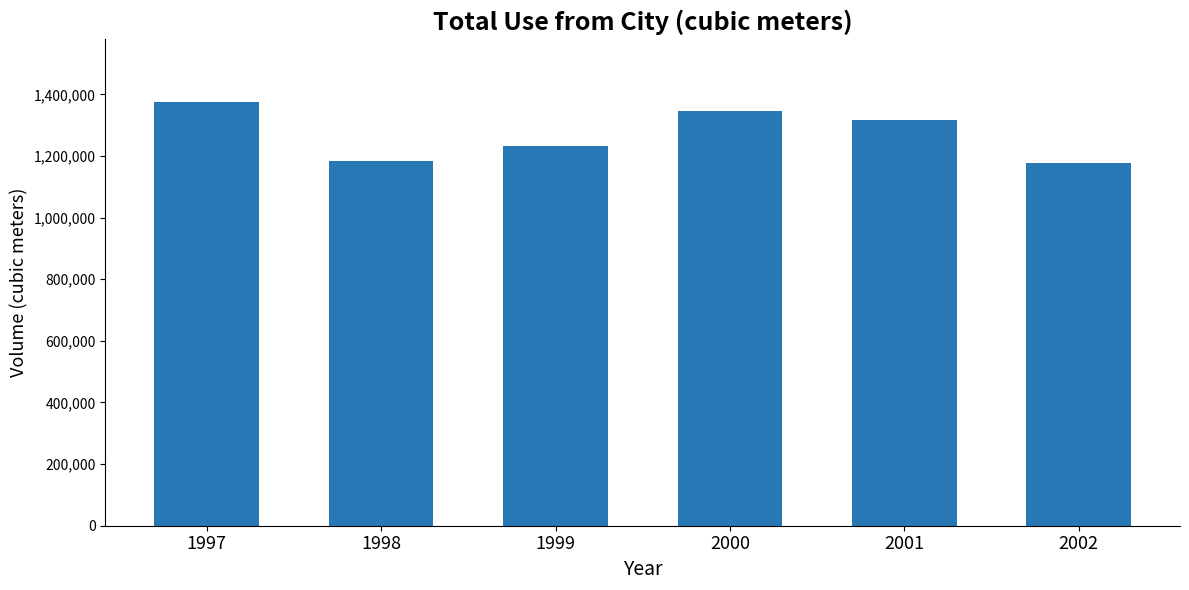

Is it true that the value at 2001 is 2143269.9?

False